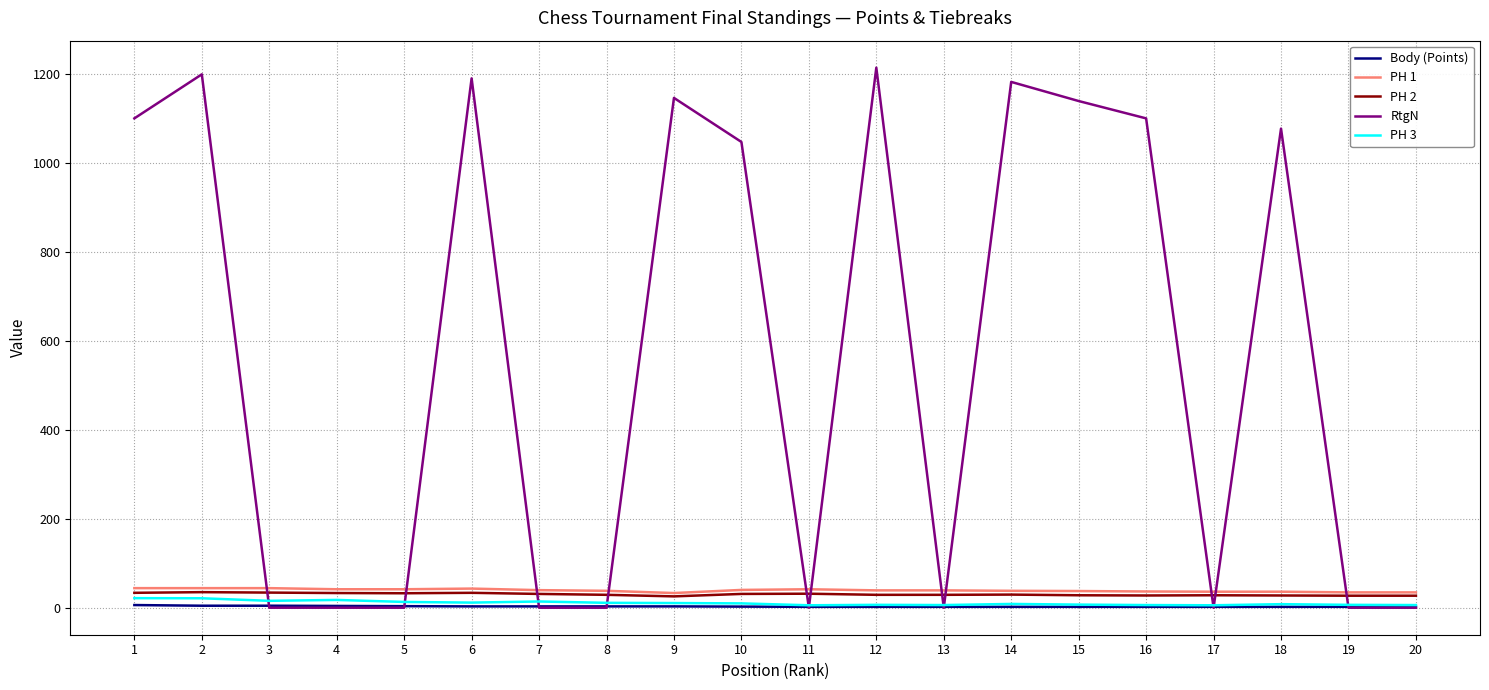

Between 4 and 10, which series saw the biggest shift?

RtgN